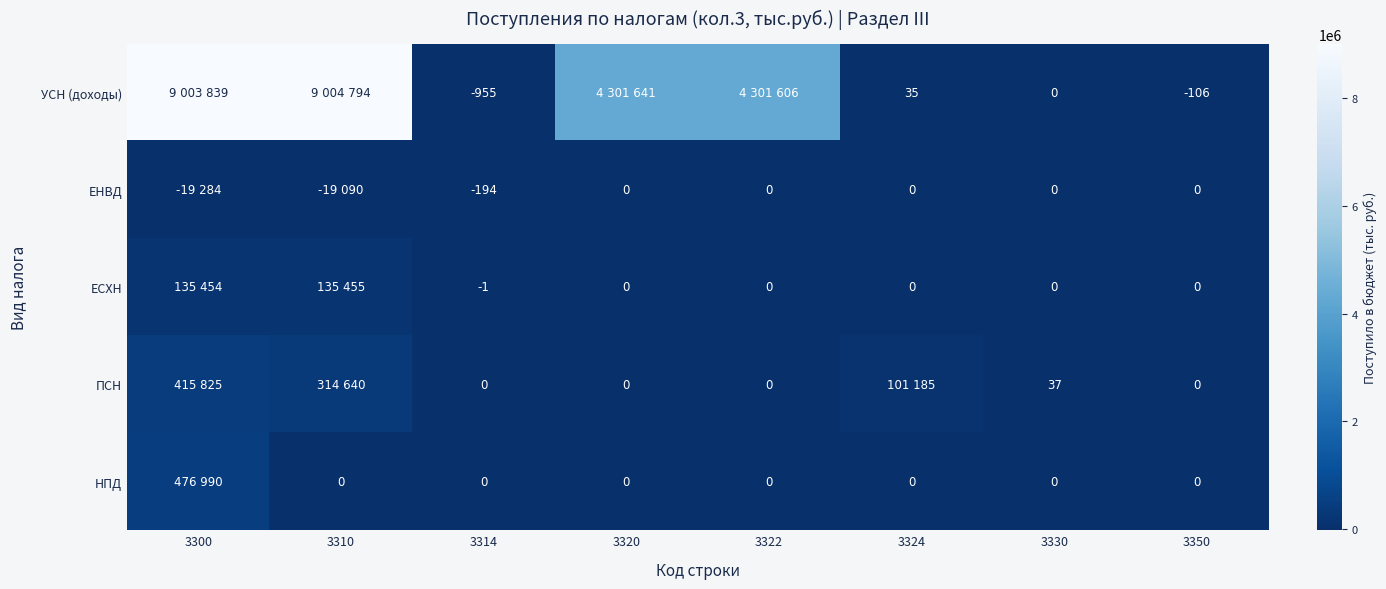

The ЕНВД series shows -268 at 3314. True or false?

False